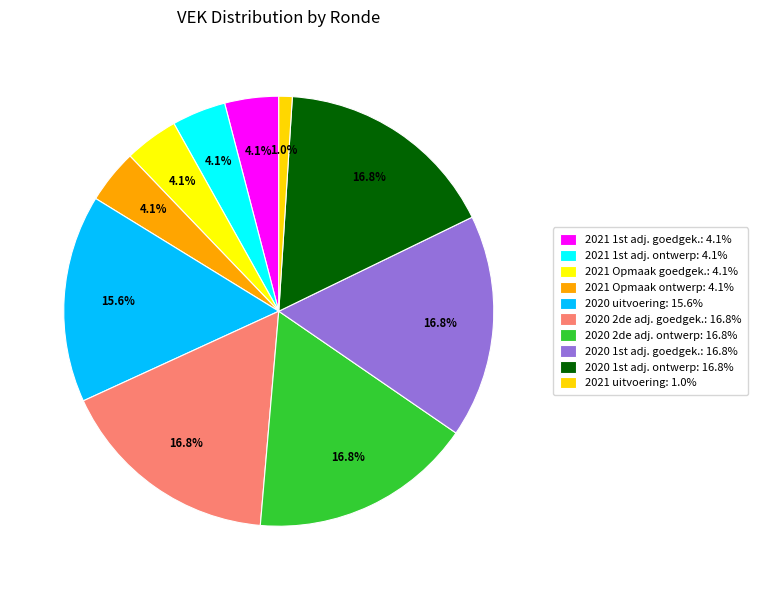

Count the number of slices in the pie.

10